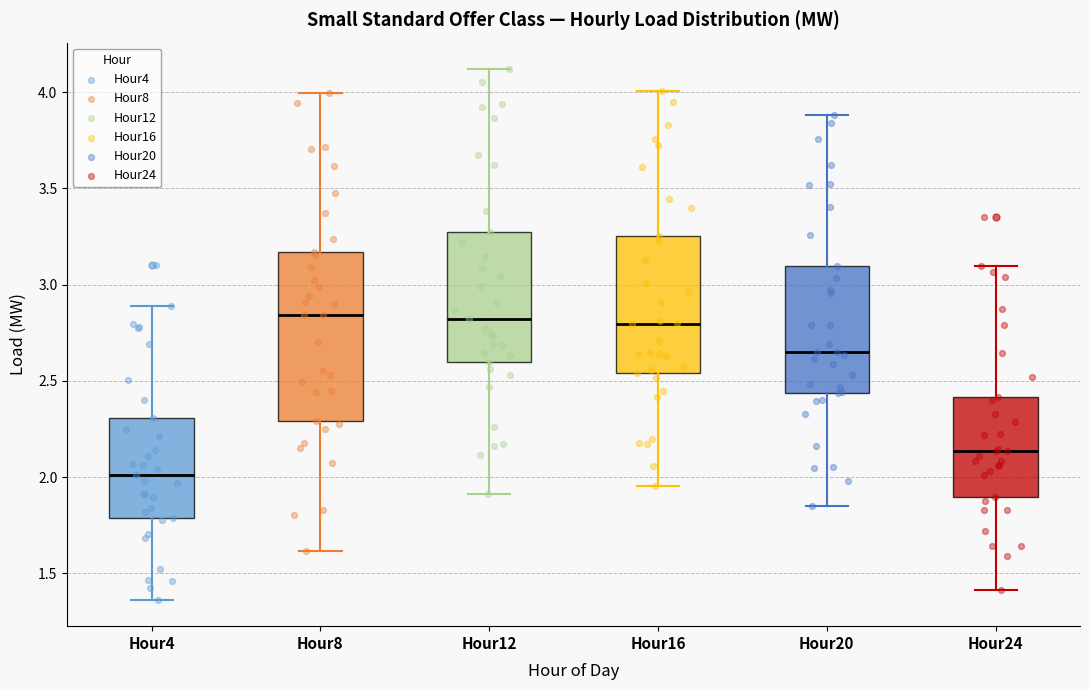

Reading left to right, transcribe this box plot: for each box, give where its median line is, the range the box spans, and where its two whiskers end, as read against the y-axis. The values are not printed on the chart, so give them approximately, as read against the axis.

Hour4: median 2.00, box 1.80 to 2.30, whiskers 1.35 to 2.90
Hour8: median 2.85, box 2.30 to 3.15, whiskers 1.60 to 4.00
Hour12: median 2.80, box 2.60 to 3.25, whiskers 1.90 to 4.10
Hour16: median 2.80, box 2.55 to 3.25, whiskers 1.95 to 4.00
Hour20: median 2.65, box 2.45 to 3.10, whiskers 1.85 to 3.90
Hour24: median 2.15, box 1.90 to 2.40, whiskers 1.40 to 3.10